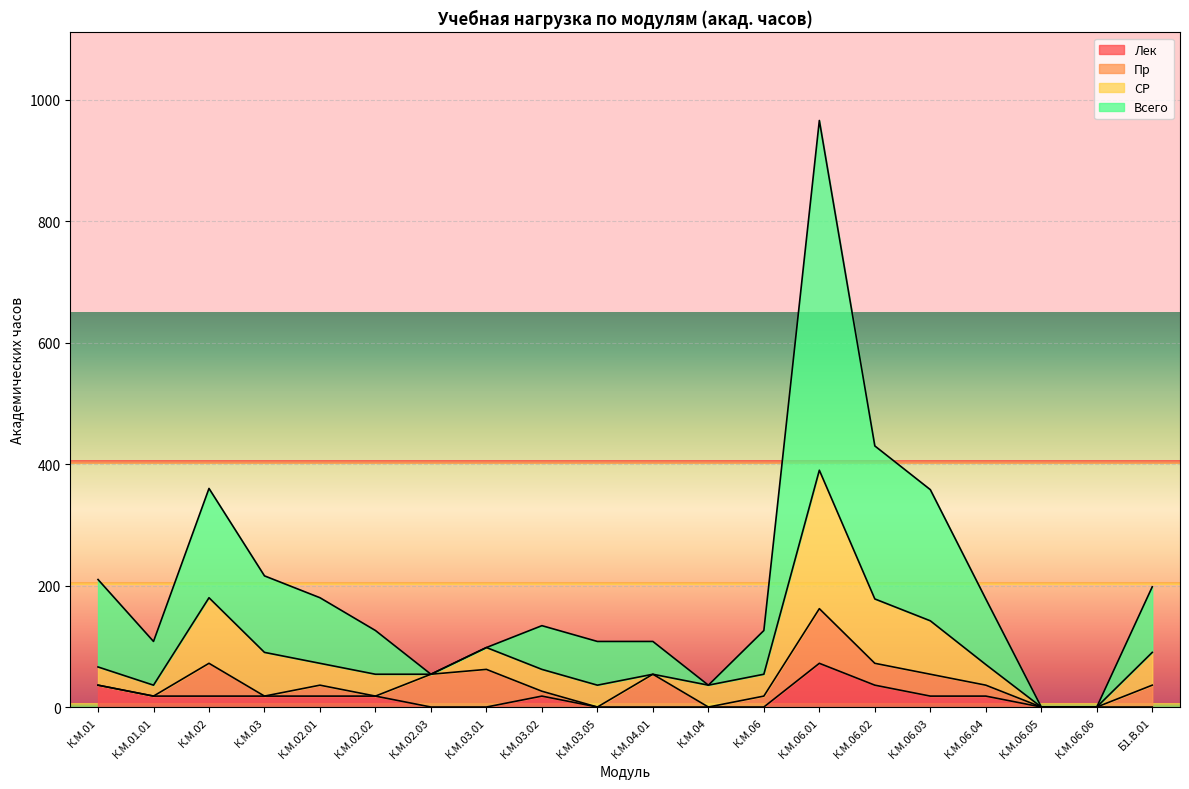

What are all the series names shown in the legend?

Лек, Пр, СР, Всего